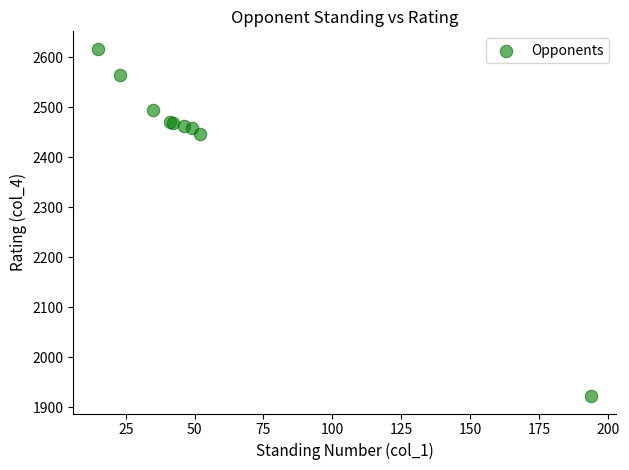

What Y value in the scatter plot is closest to 2269?

2446